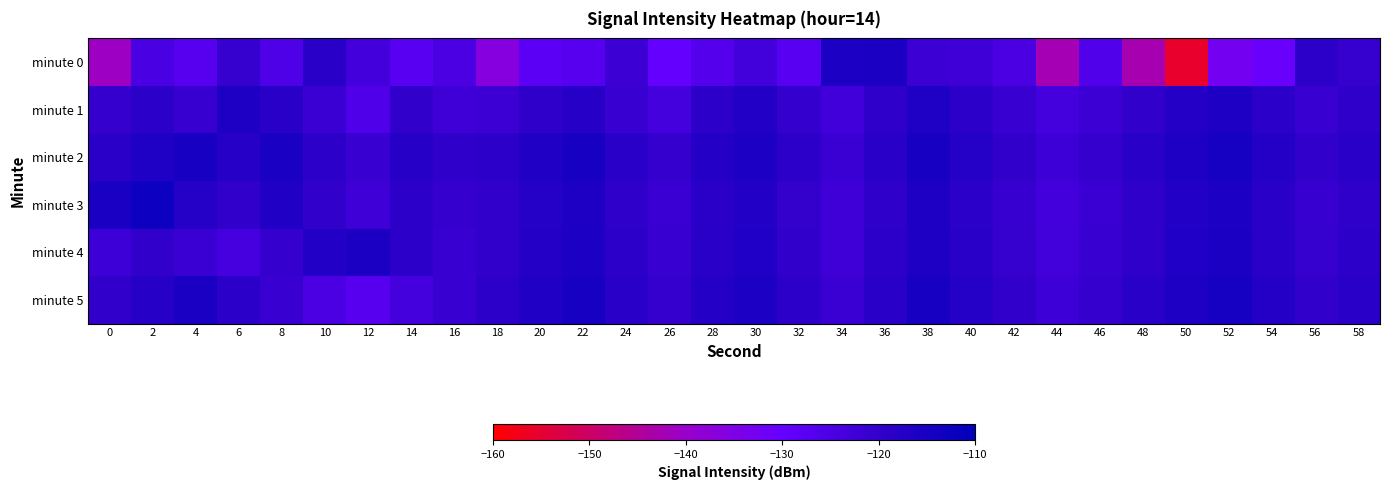

Which series changed the most between 30 and 56?

minute 0